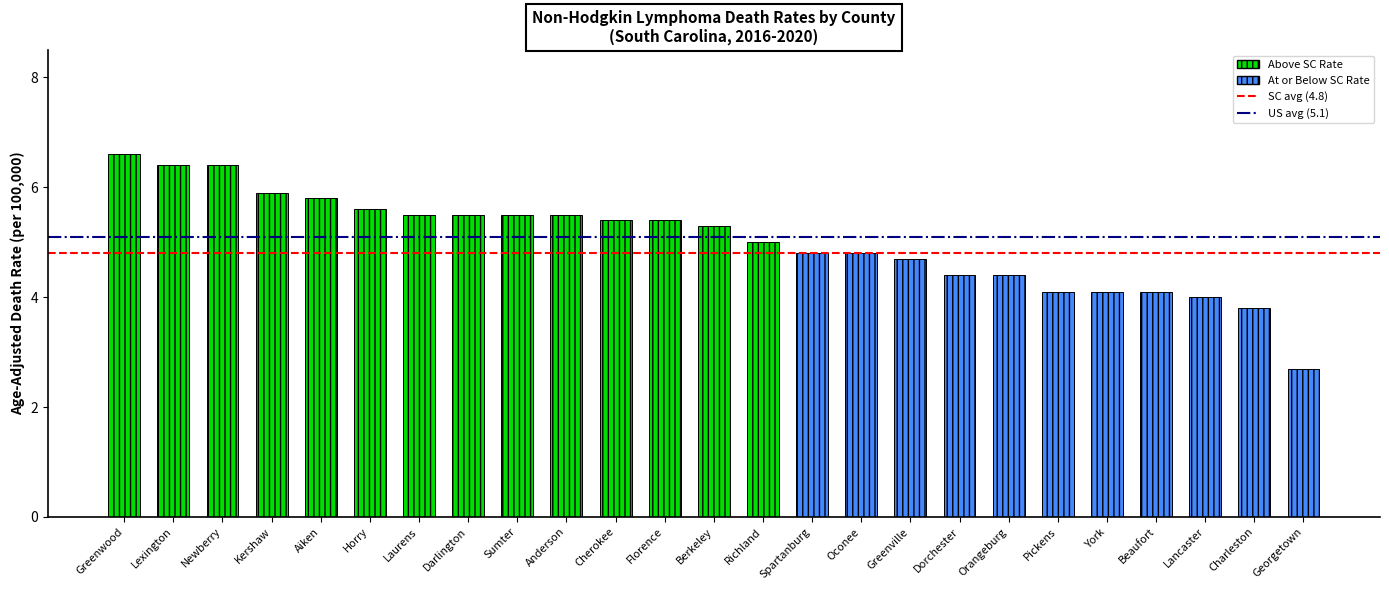

What is the approximate value at Florence?

5.4